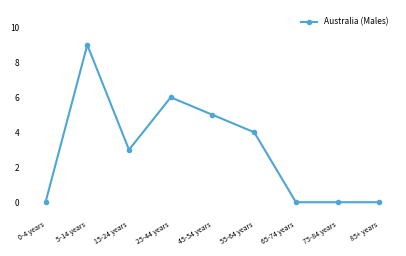

Reading right to left, list all the values displayed in this chart.

0	0	0	4	5	6	3	9	0